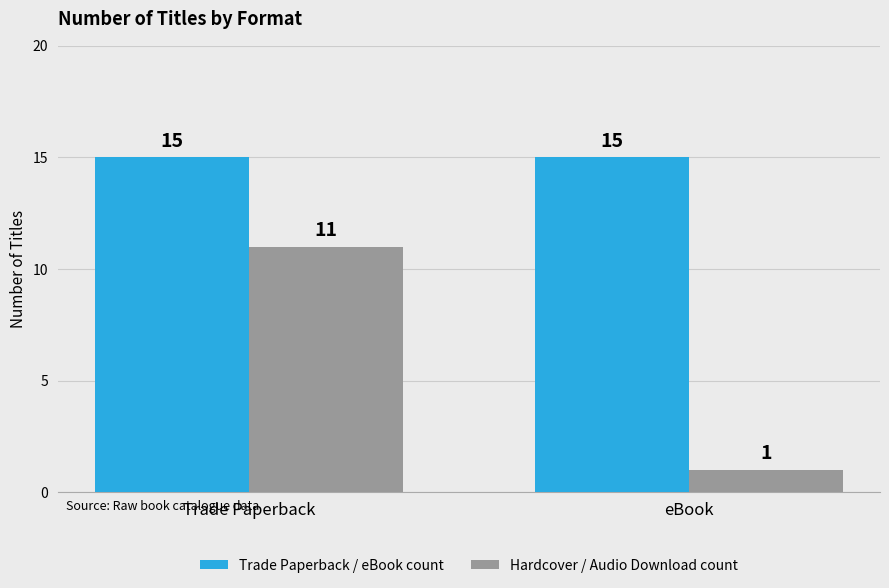

Reading left to right, transcribe all the data shown in this chart.

Trade Paperback / eBook count: Trade Paperback=15	eBook=15
Hardcover / Audio Download count: Trade Paperback=11	eBook=1